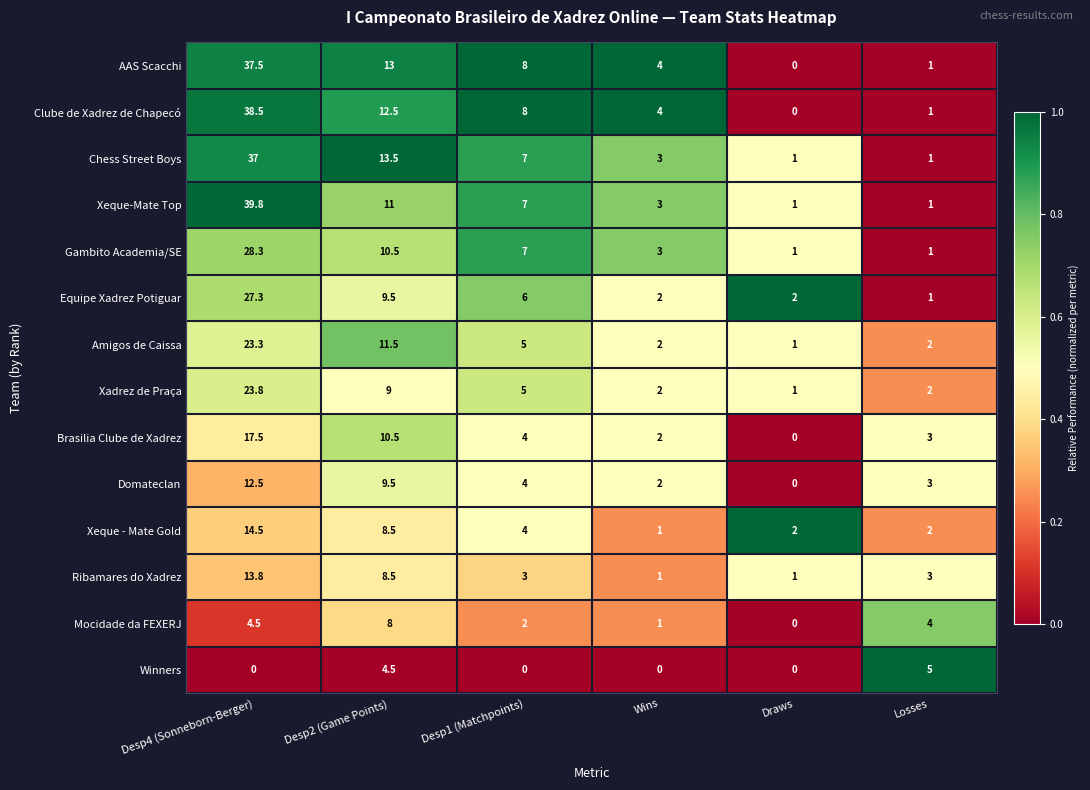

Which series has the largest total across all categories?

Clube de Xadrez de Chapecó